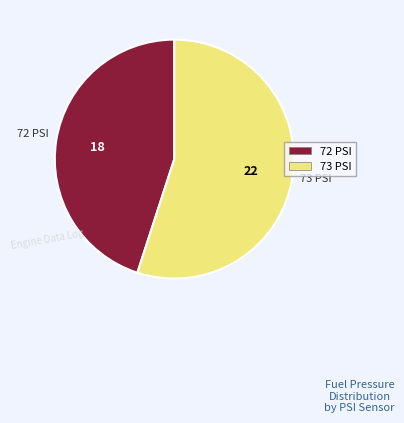

Is it true that 72 PSI is 45% of the pie?

True